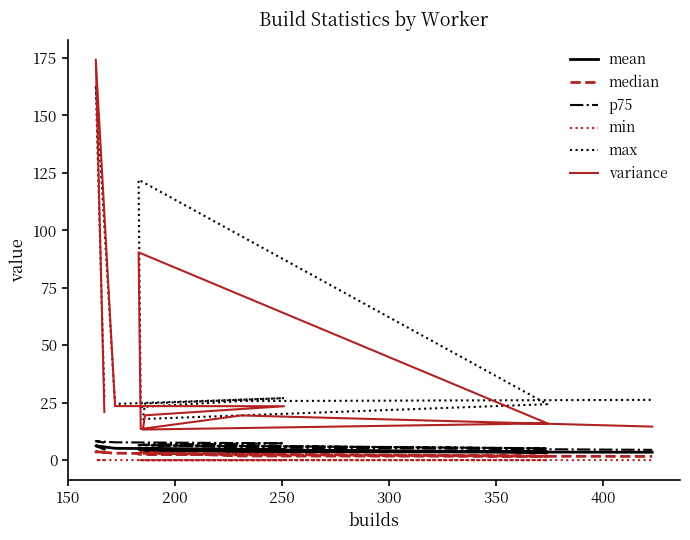

What is the total value across all series at 350?

57.7